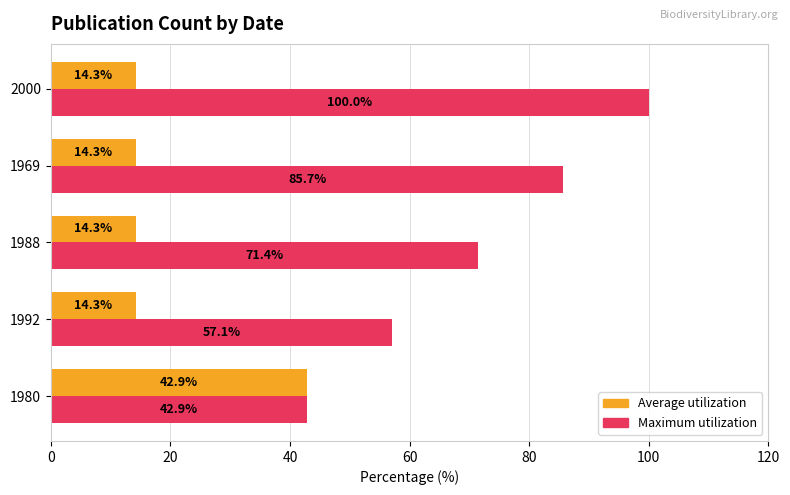

True or false: Maximum utilization has a value of 165.2 at 2000.

False